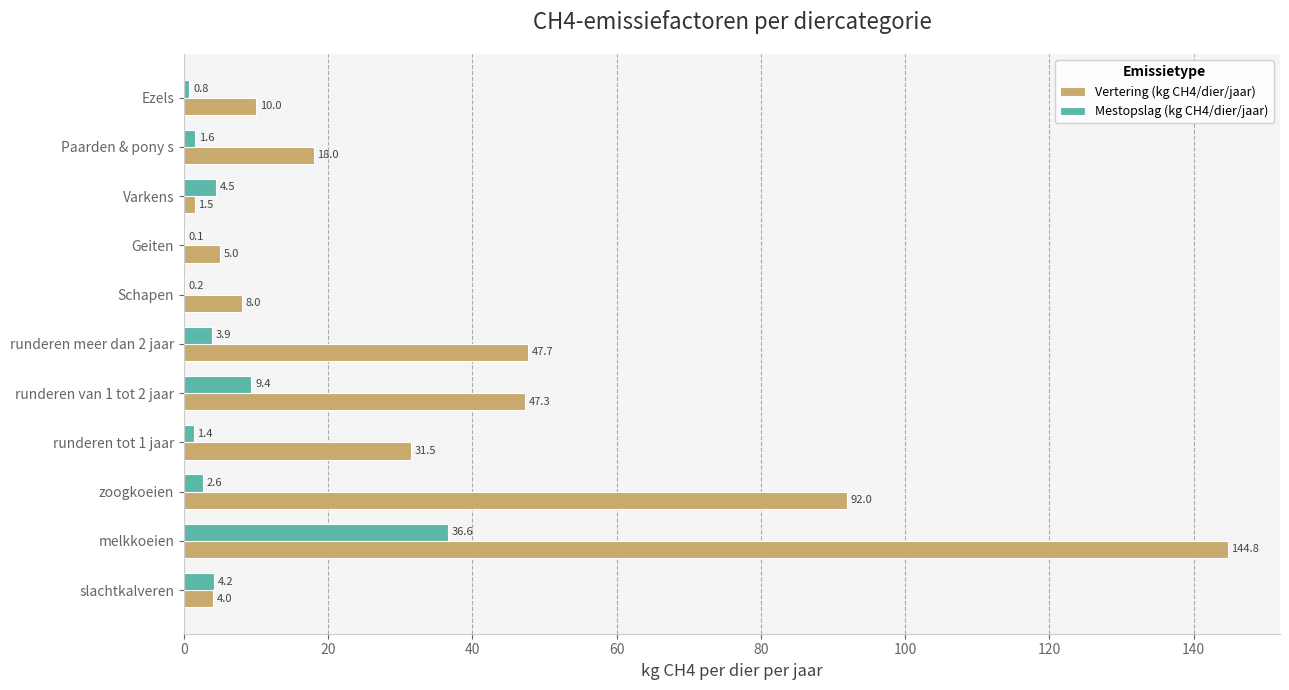

Count the number of categories in the chart.

11